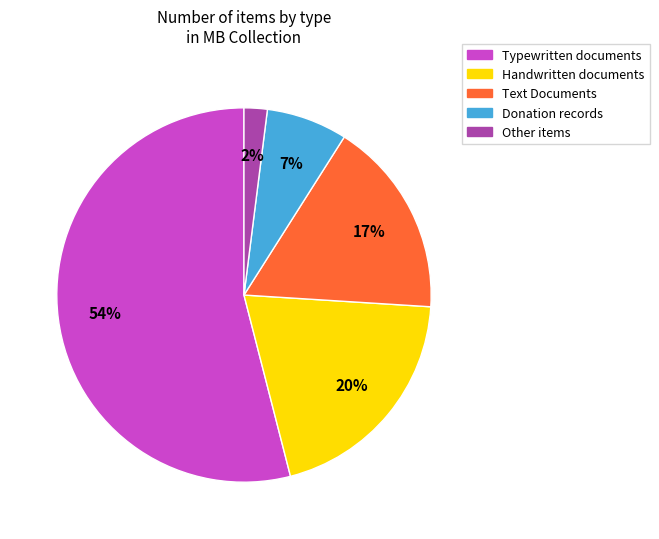

How many segments does this pie chart have?

5